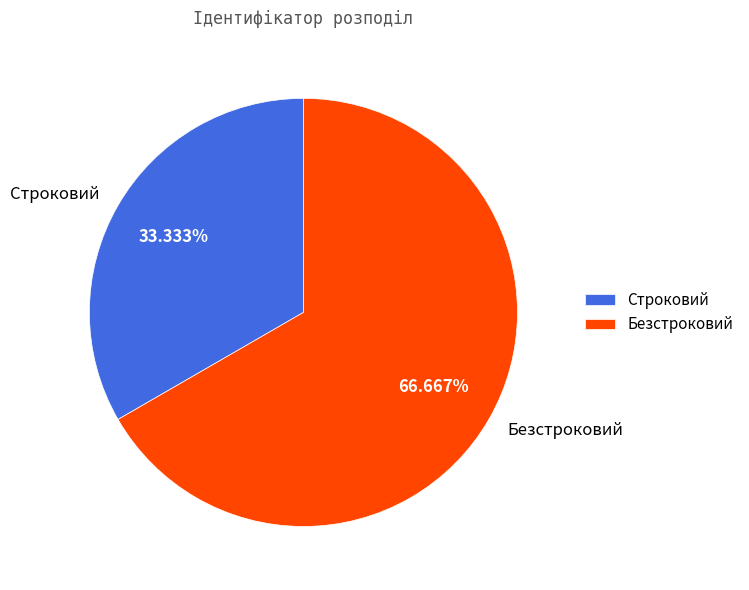

What is the largest slice in the pie chart?

Безстроковий